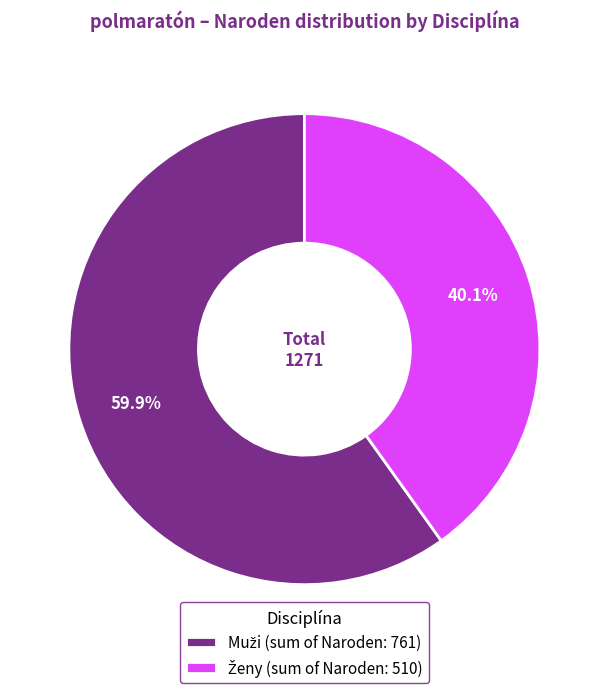

To the nearest percent, what is the difference between the largest and smallest slice percentages?

20%